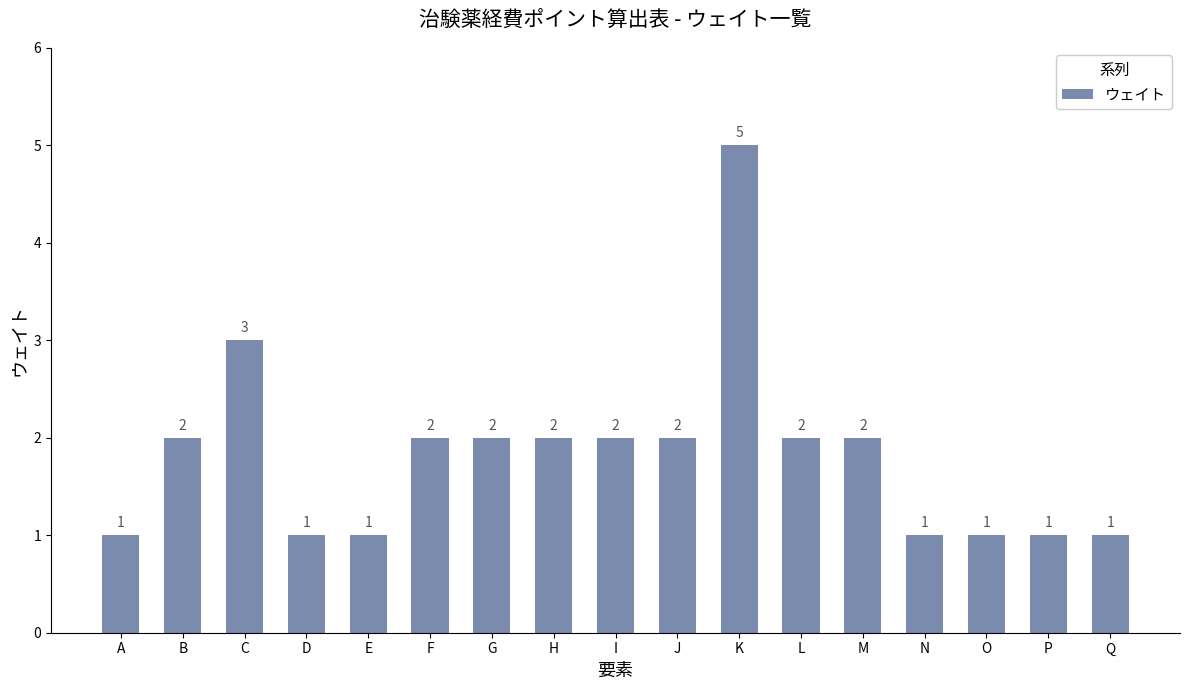

What is the difference between the maximum and second lowest values?

4